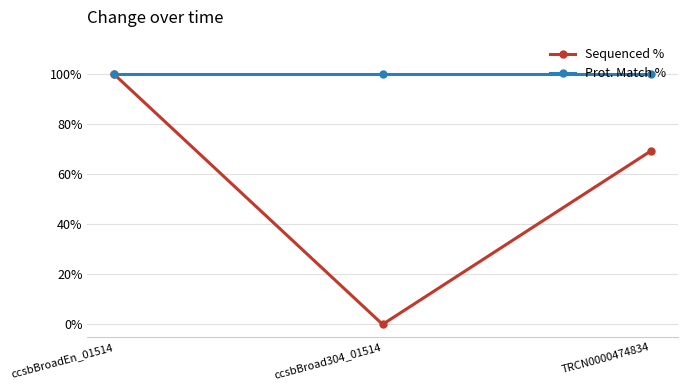

The value of Sequenced % at TRCN0000474834 is 107.4. True or false?

False